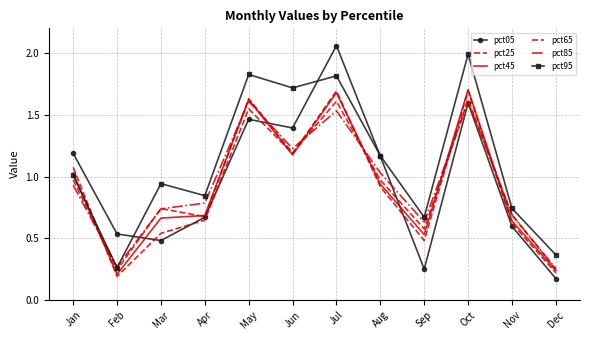

Where is the first local maximum for pct05?

May